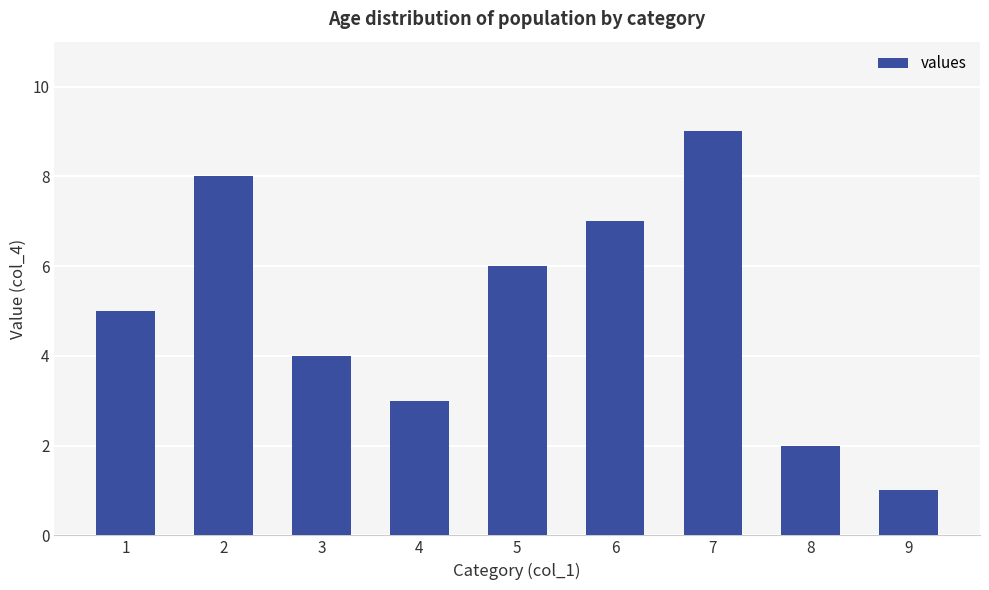

Rank the categories by value from lowest to highest.

9, 8, 4, 3, 1, 5, 6, 2, 7